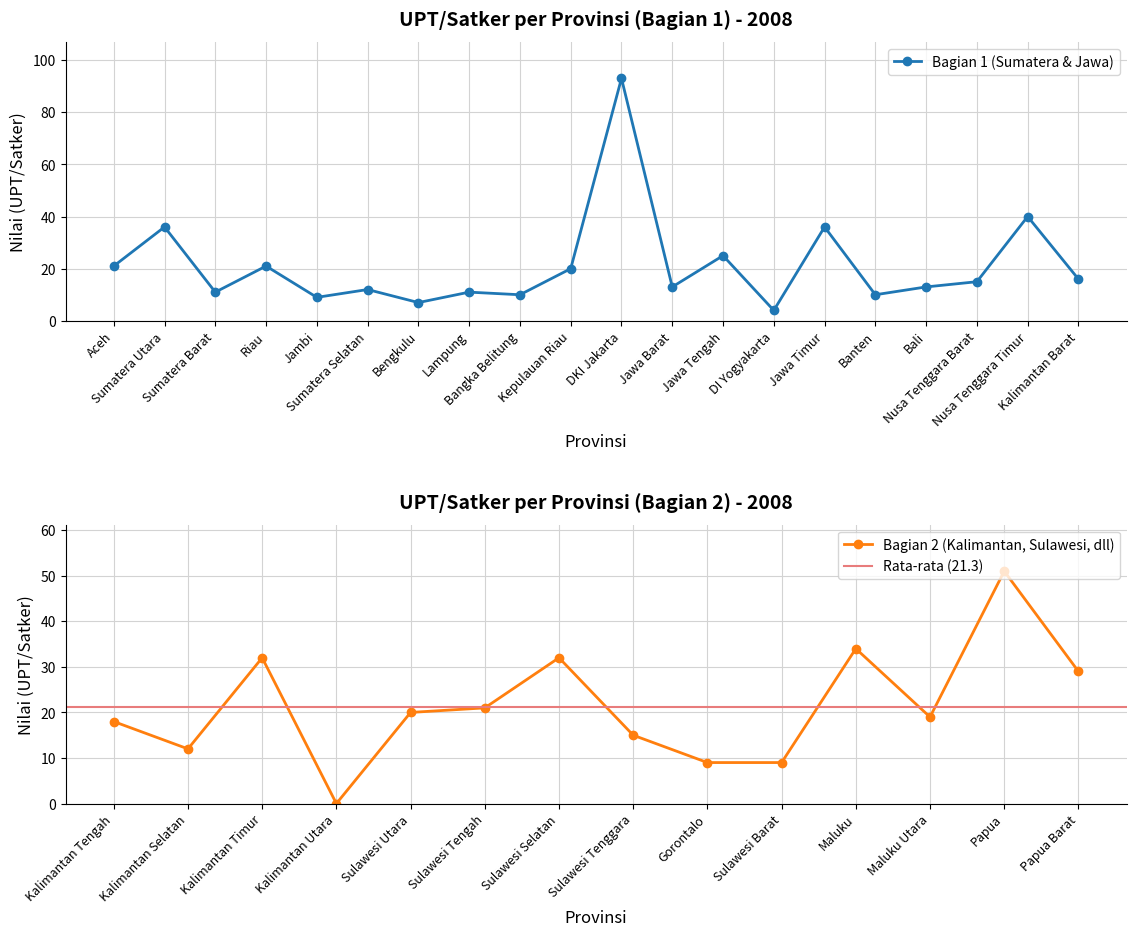

What is the label of the 14th point from the left?

DI Yogyakarta